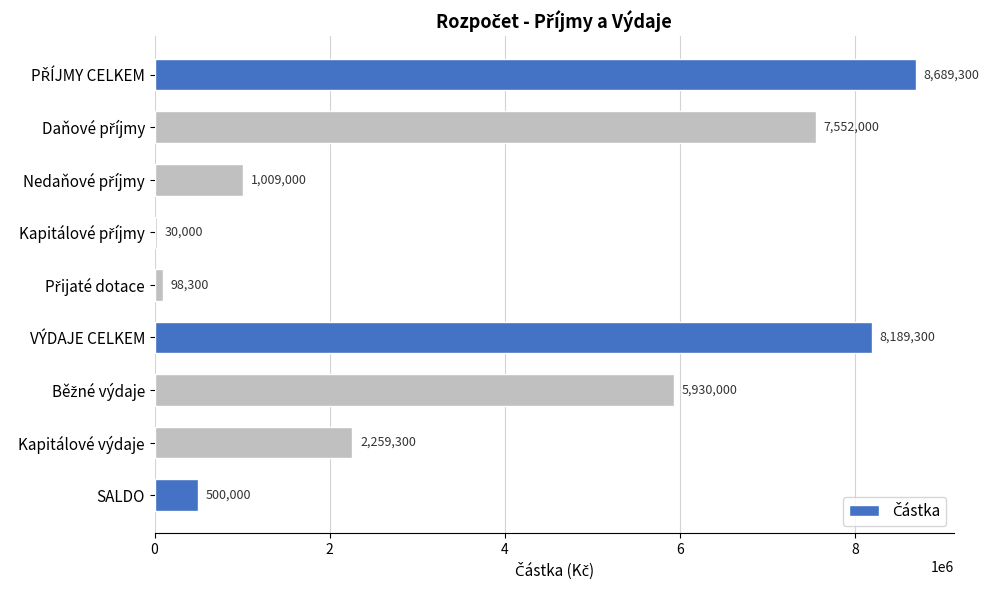

What is the smallest value displayed?

30000